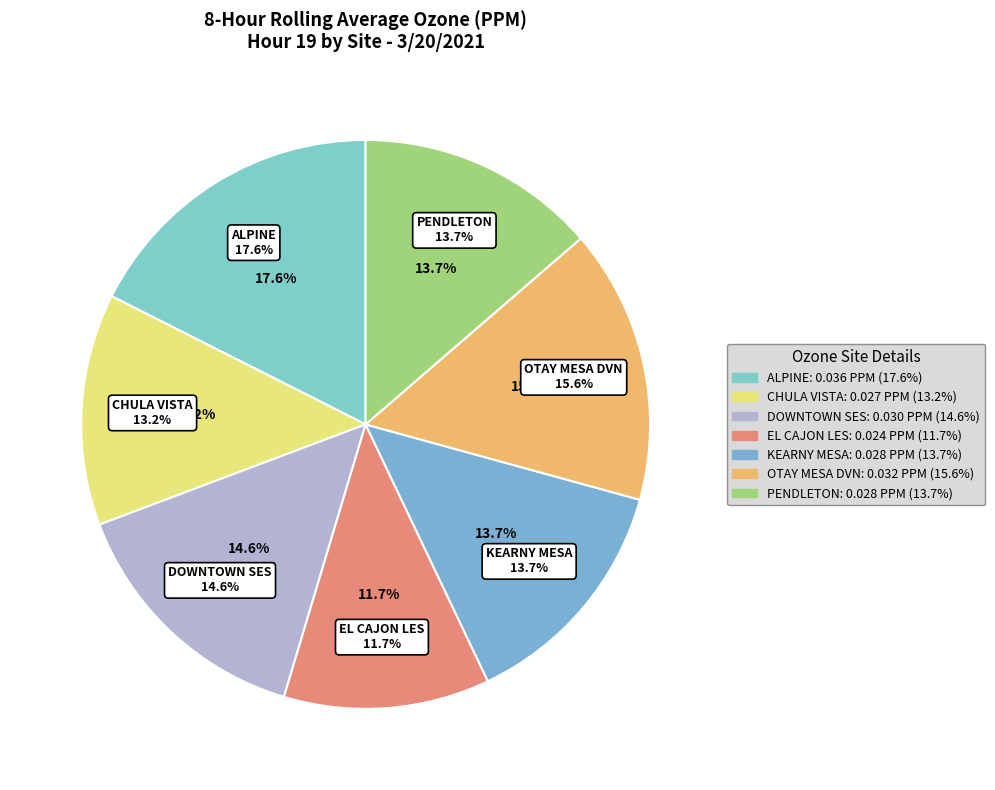

To the nearest percent, what is the difference between the largest and smallest slice percentages?

6%